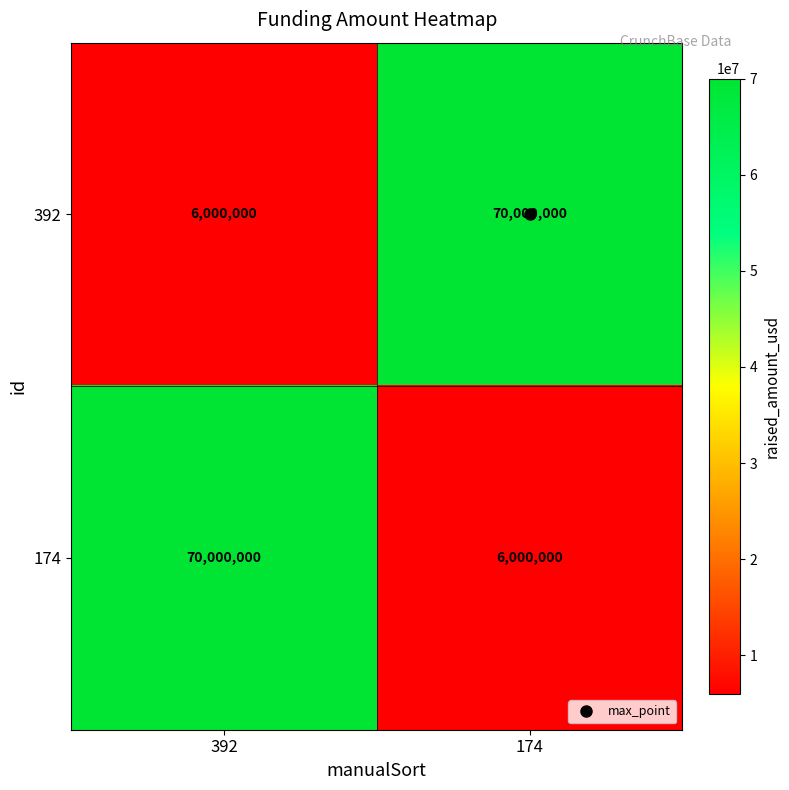

What is the difference between the highest and lowest values at 392?

64000000